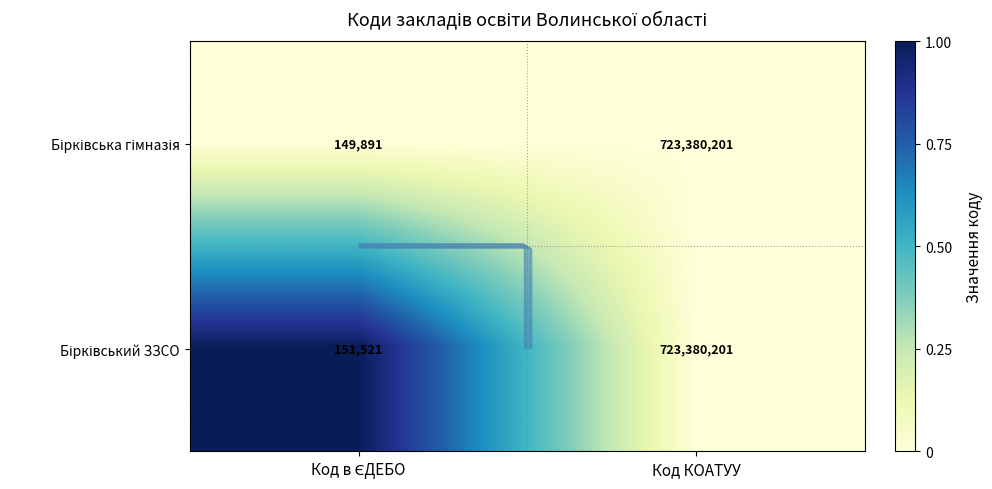

List the series in order of their overall mean, highest first.

Бірківський ЗЗСО, Бірківська гімназія